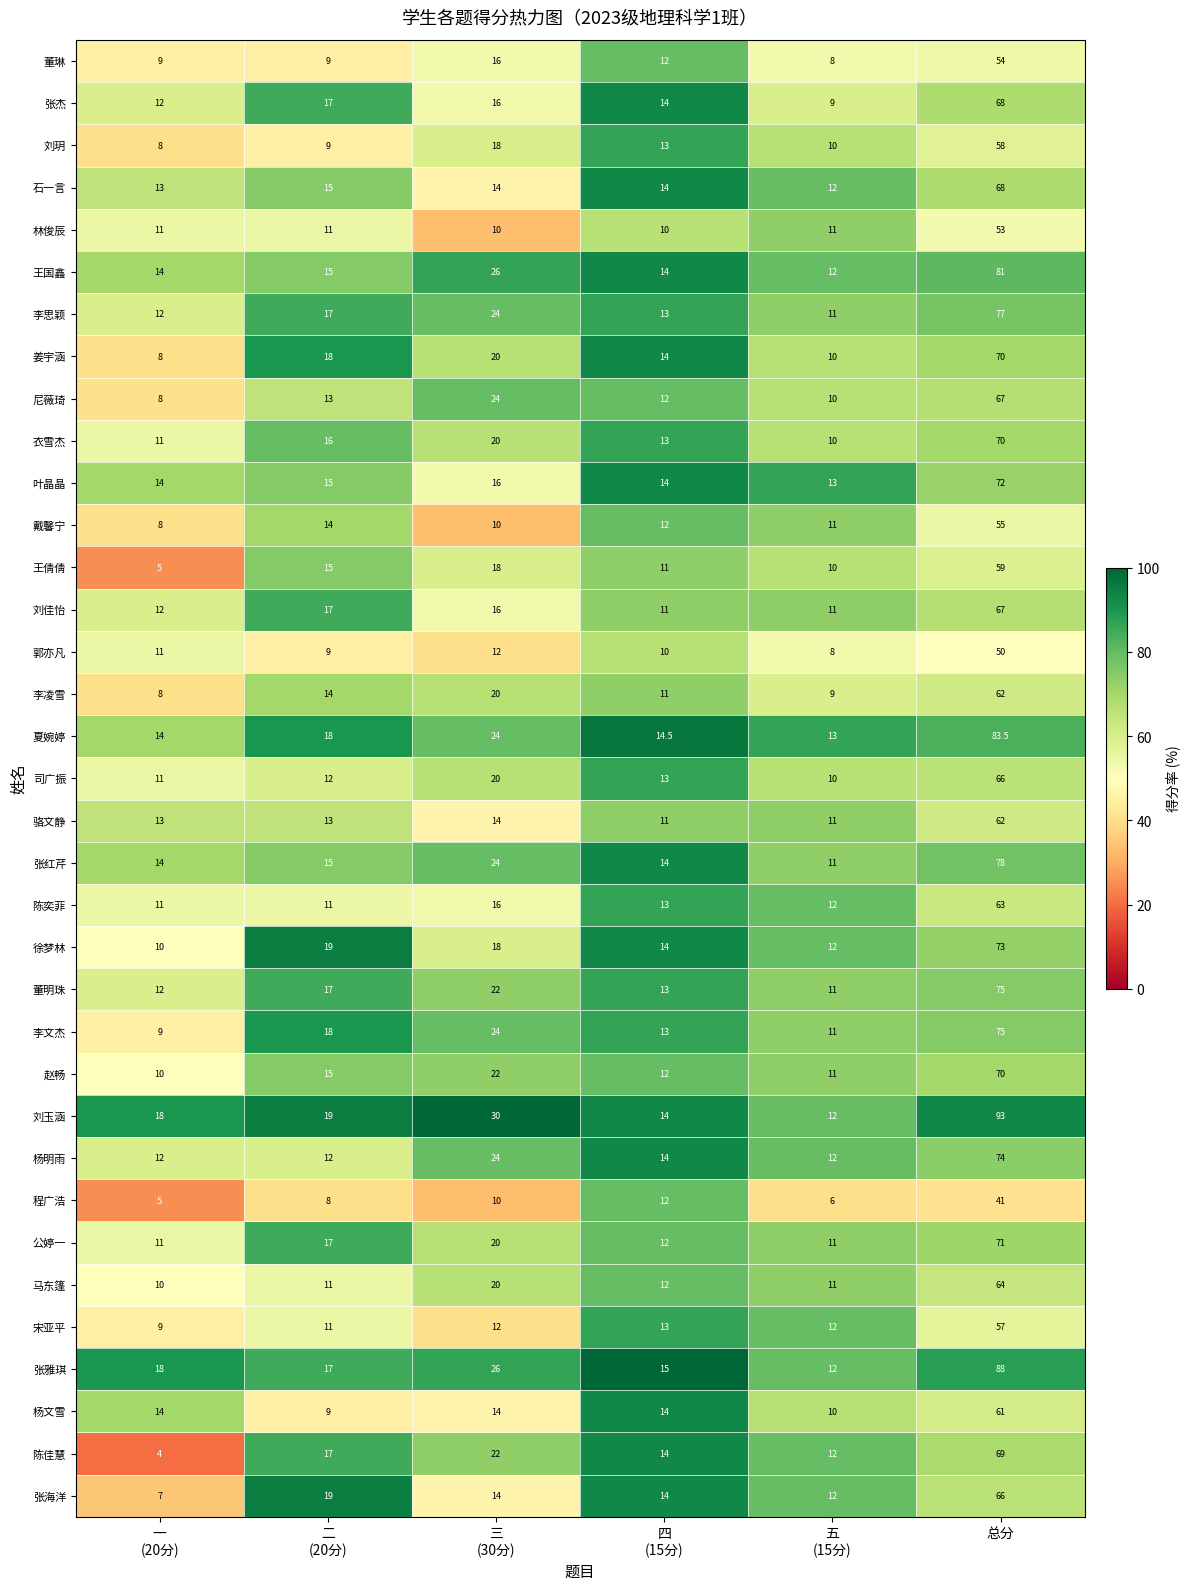

Which label corresponds to the largest value in the chart?

总分